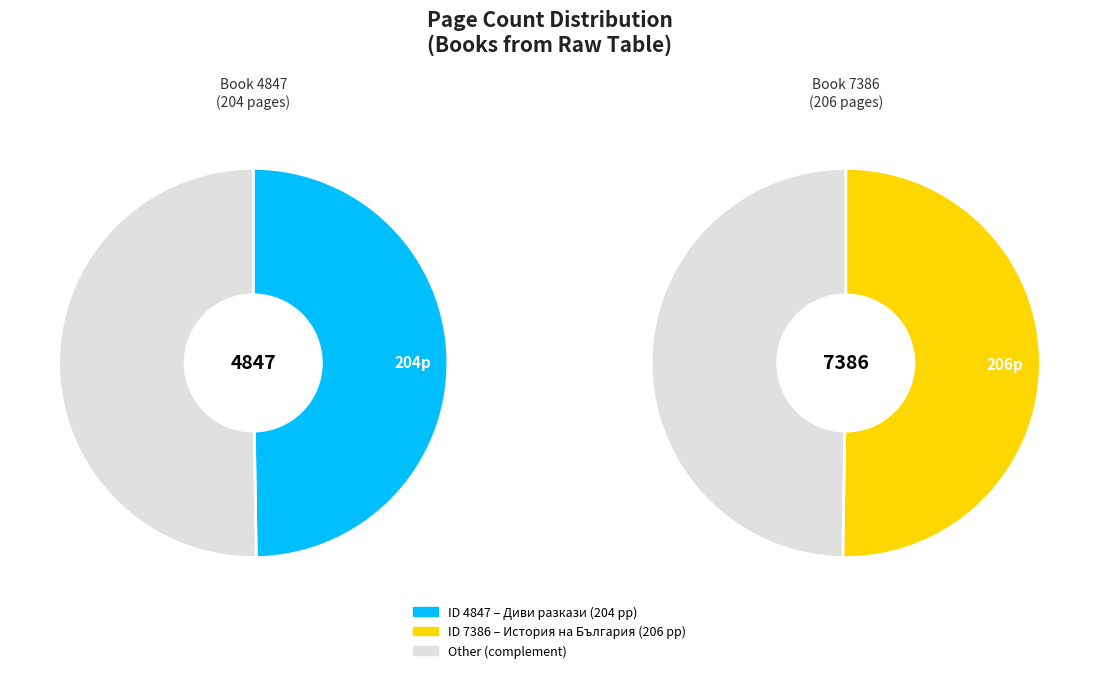

To the nearest percent, what percentage of the pie is 4847?

50%